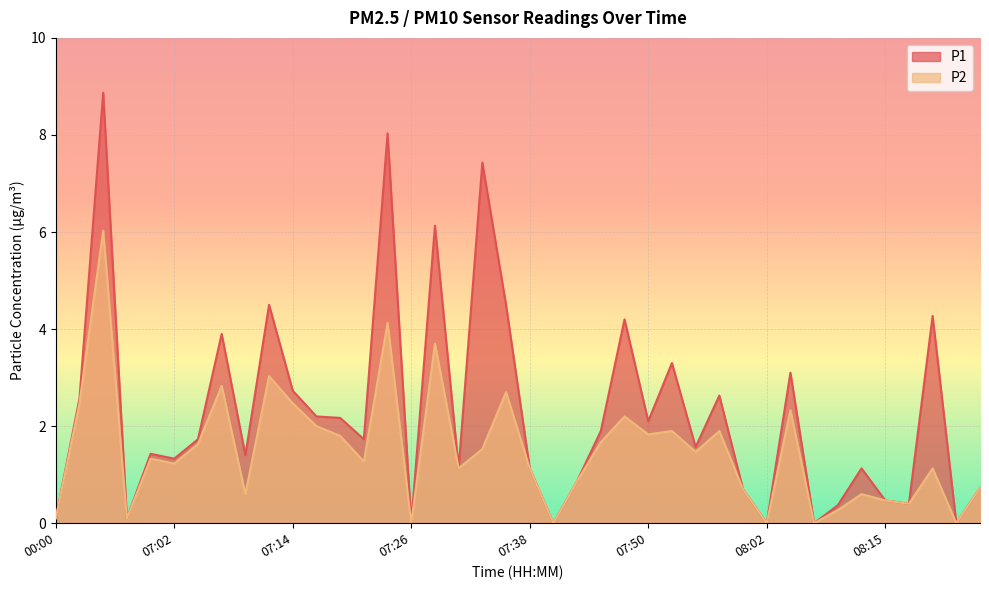

The value of P2 at 06:59 is 1.3. True or false?

True